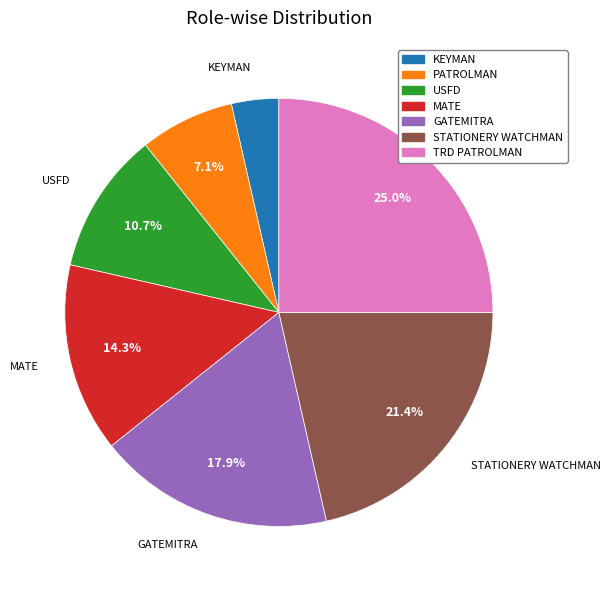

Which slice is the largest?

TRD PATROLMAN